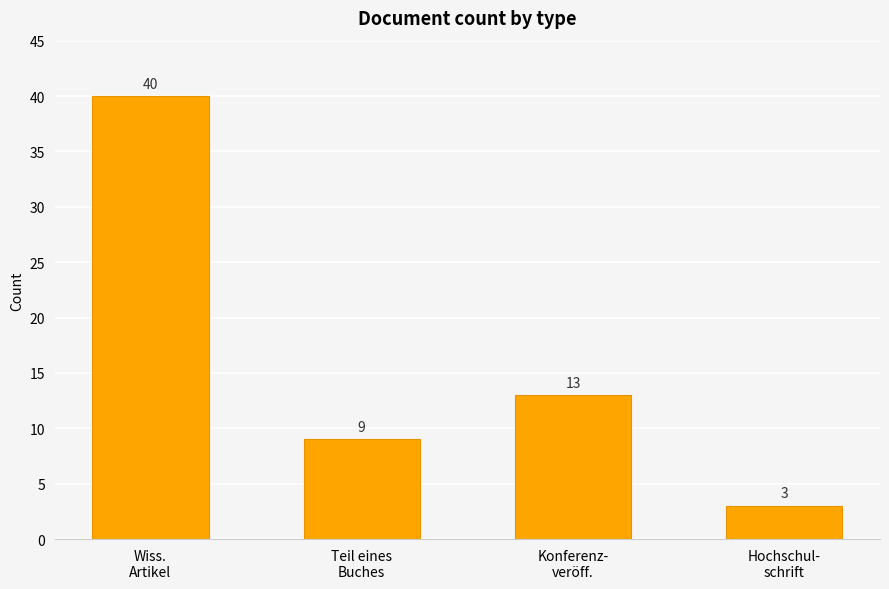

At which label does the data first exceed 13?

Wiss.
Artikel